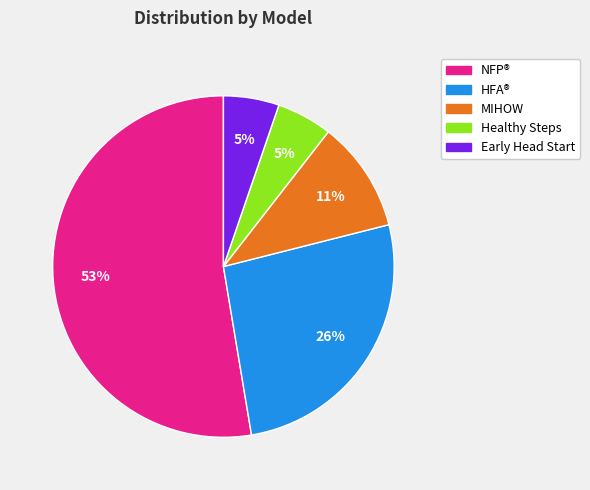

Which slice is the largest?

NFP®